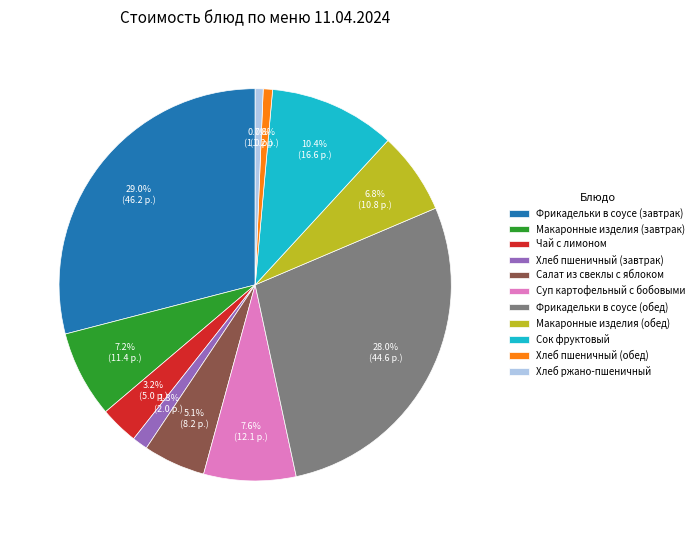

To the nearest percent, what percentage of the pie is Хлеб ржано-пшеничный?

1%